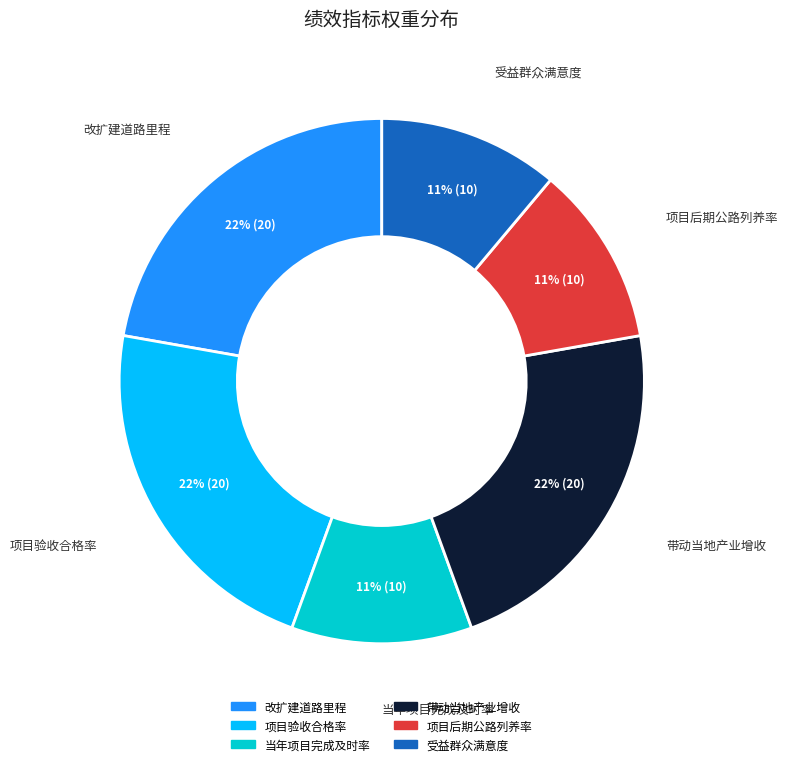

How many slices are in this pie chart?

6